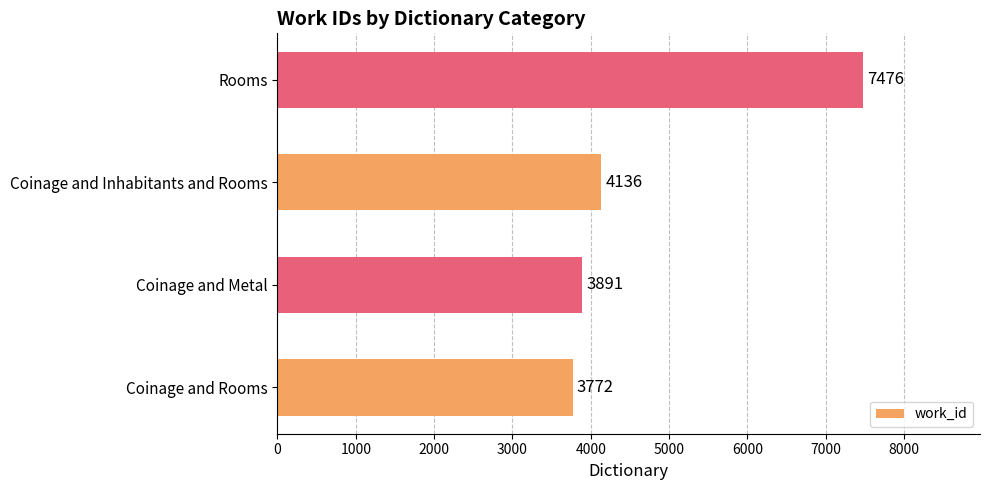

Which label corresponds to the largest value in the chart?

Rooms